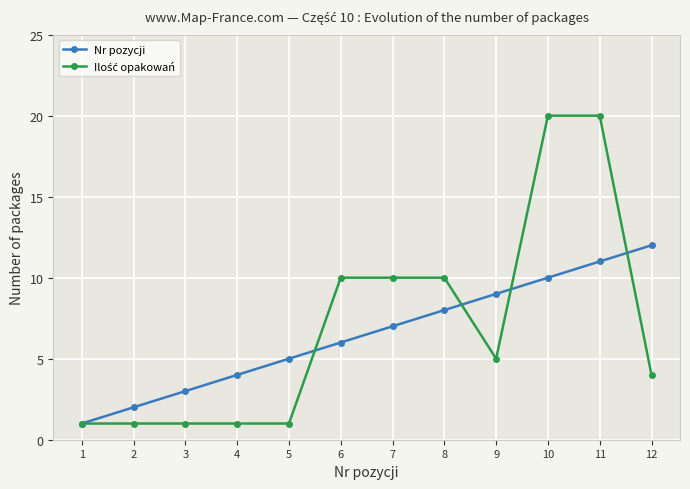

What is the maximum value shown in the chart?

20